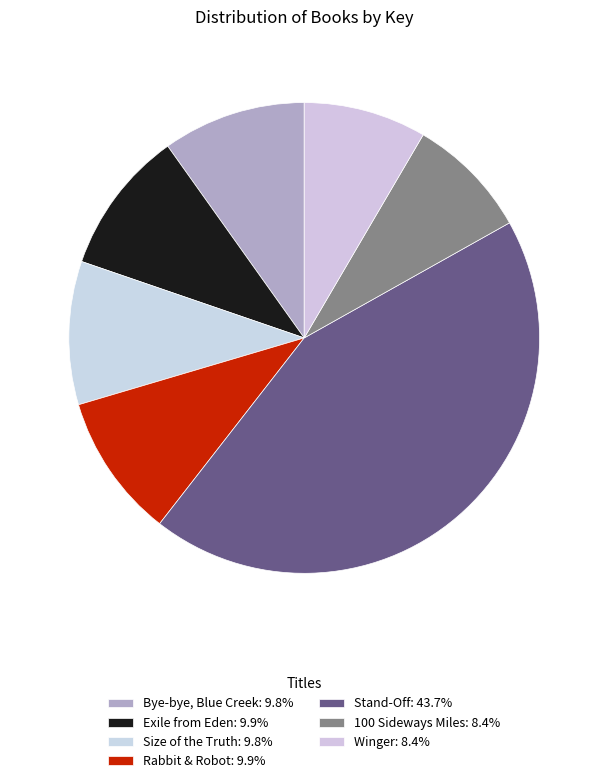

To the nearest percent, what is the average slice percentage?

14%